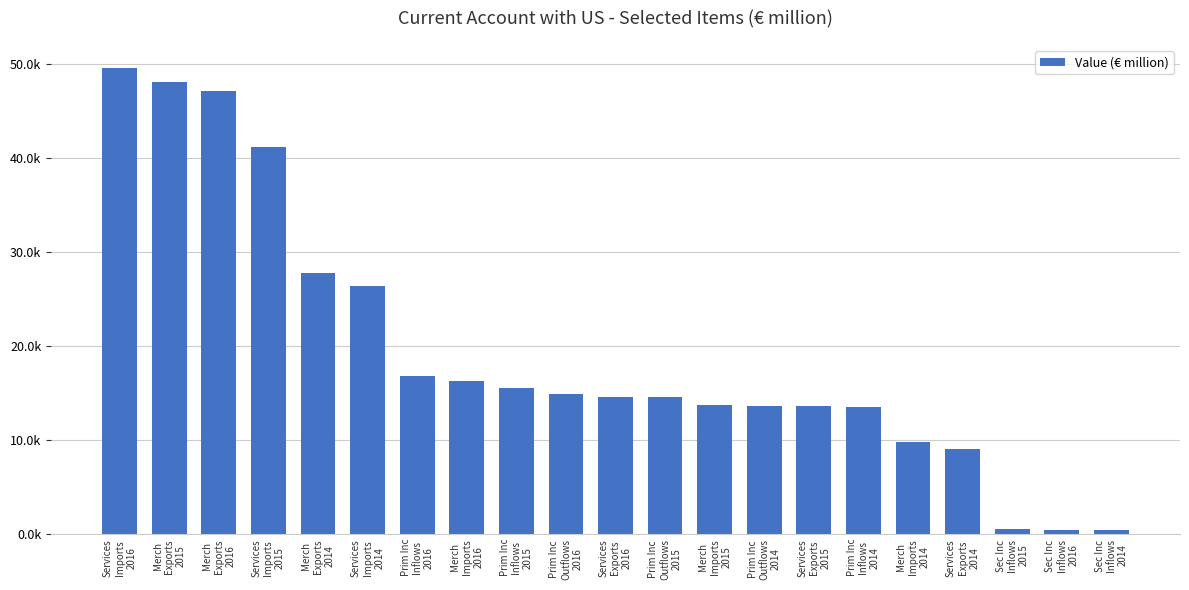

Rank the categories by value from highest to lowest.

Services
Imports
2016, Merch
Exports
2015, Merch
Exports
2016, Services
Imports
2015, Merch
Exports
2014, Services
Imports
2014, Prim Inc
Inflows
2016, Merch
Imports
2016, Prim Inc
Inflows
2015, Prim Inc
Outflows
2016, Services
Exports
2016, Prim Inc
Outflows
2015, Merch
Imports
2015, Prim Inc
Outflows
2014, Services
Exports
2015, Prim Inc
Inflows
2014, Merch
Imports
2014, Services
Exports
2014, Sec Inc
Inflows
2015, Sec Inc
Inflows
2016, Sec Inc
Inflows
2014